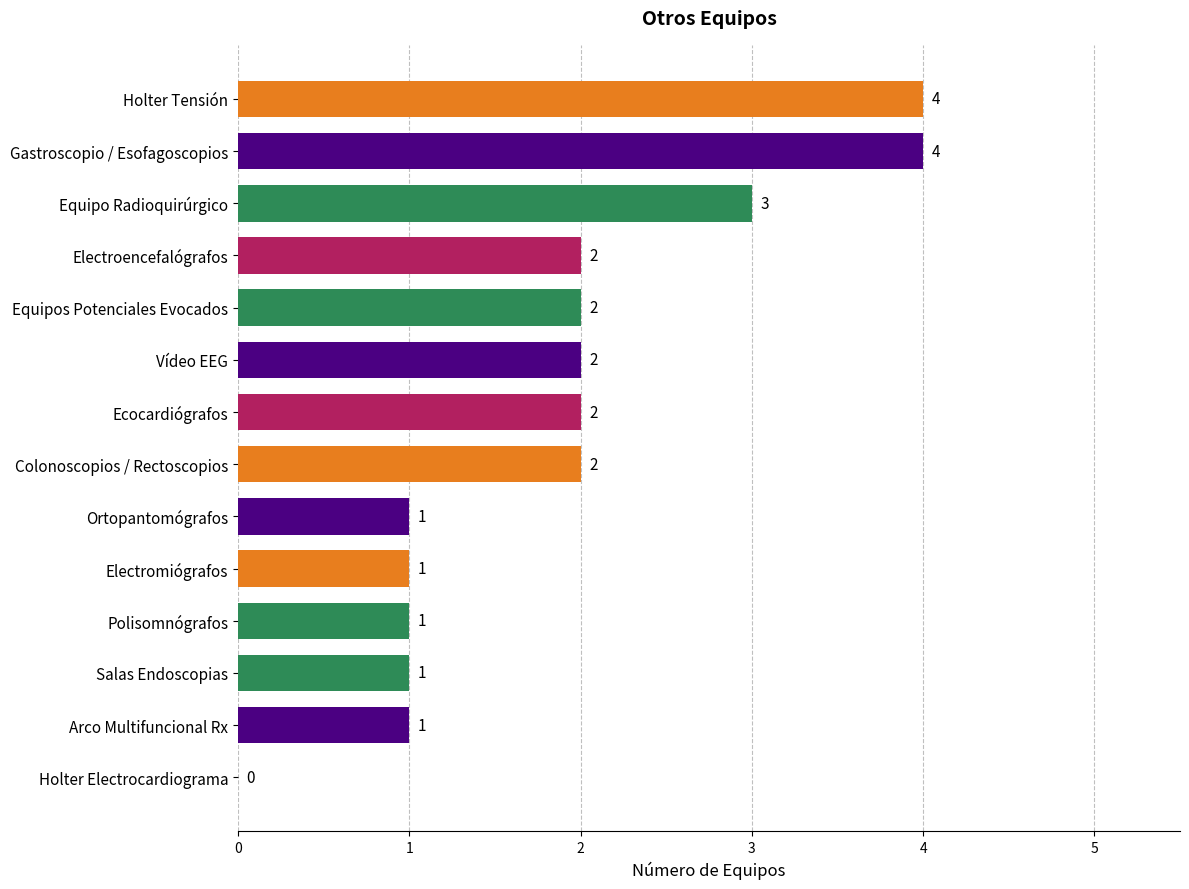

Are the bars horizontal?

Yes